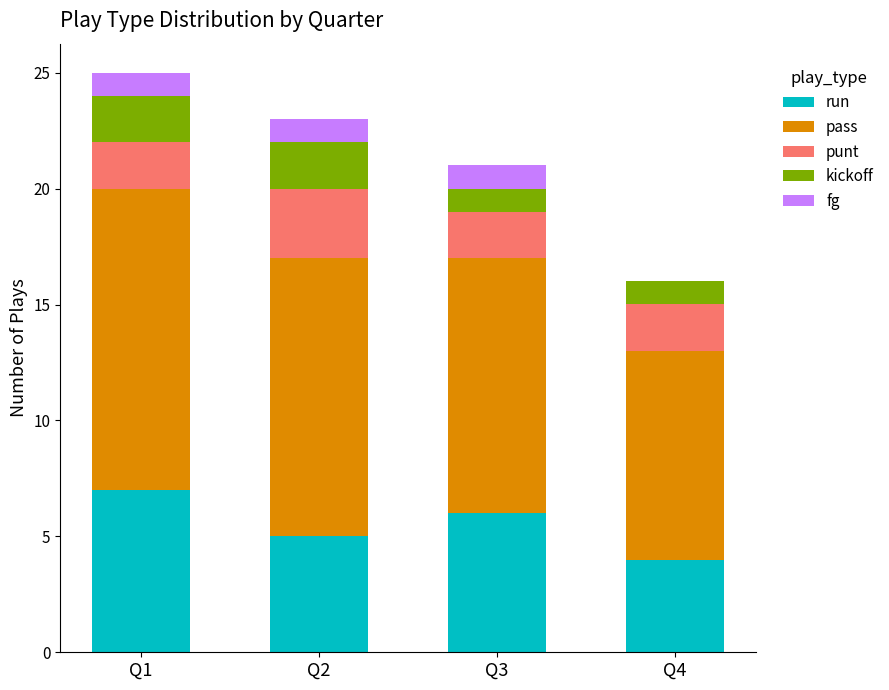

Reading right to left, list the values for the run series.

Q4=4	Q3=6	Q2=5	Q1=7